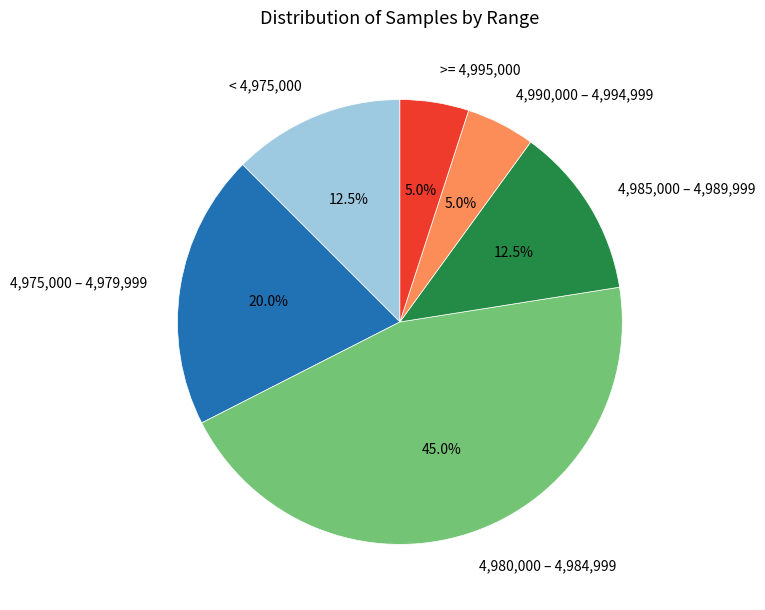

Between 4,975,000 – 4,979,999 and 4,990,000 – 4,994,999, which is larger?

4,975,000 – 4,979,999